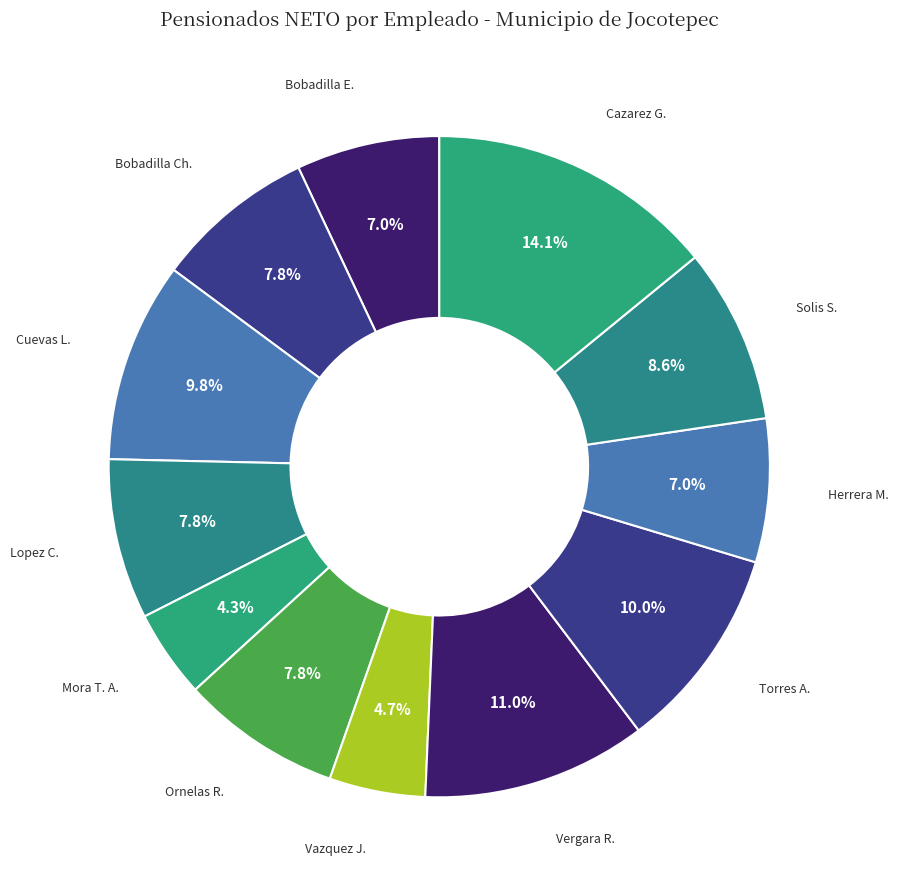

To the nearest percent, what is the difference between the largest and smallest slice percentages?

10%